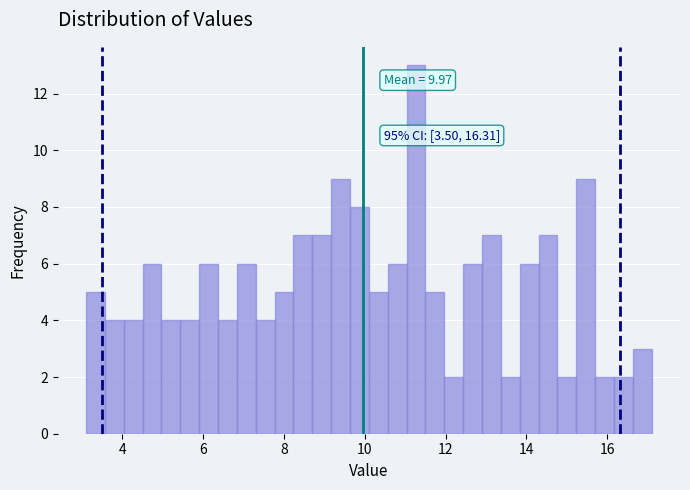

Read against the x-axis, roughly where is the centre of the tallest bar?

11.2